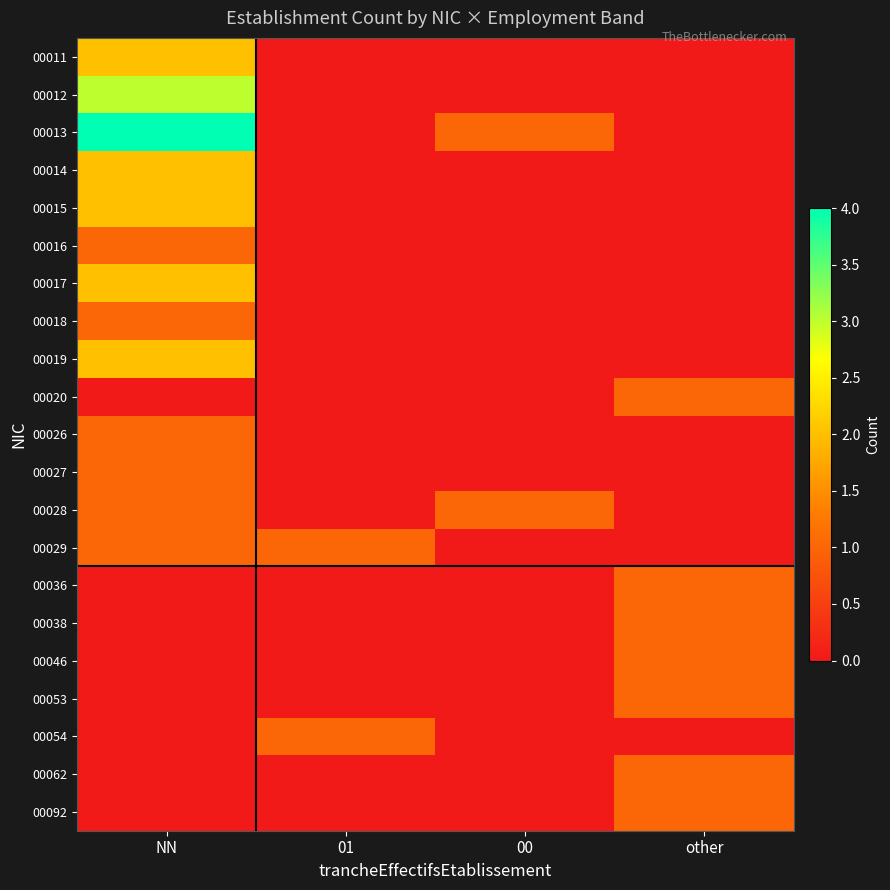

List the labels in order of 00029 value, largest first.

NN, 01, 00, other